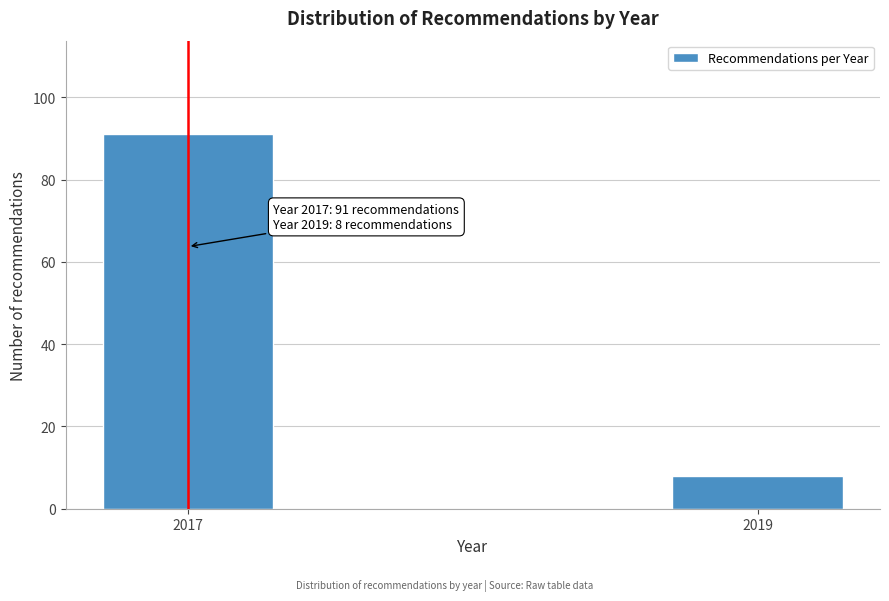

Reading left to right, list all the values displayed in this chart.

91	8